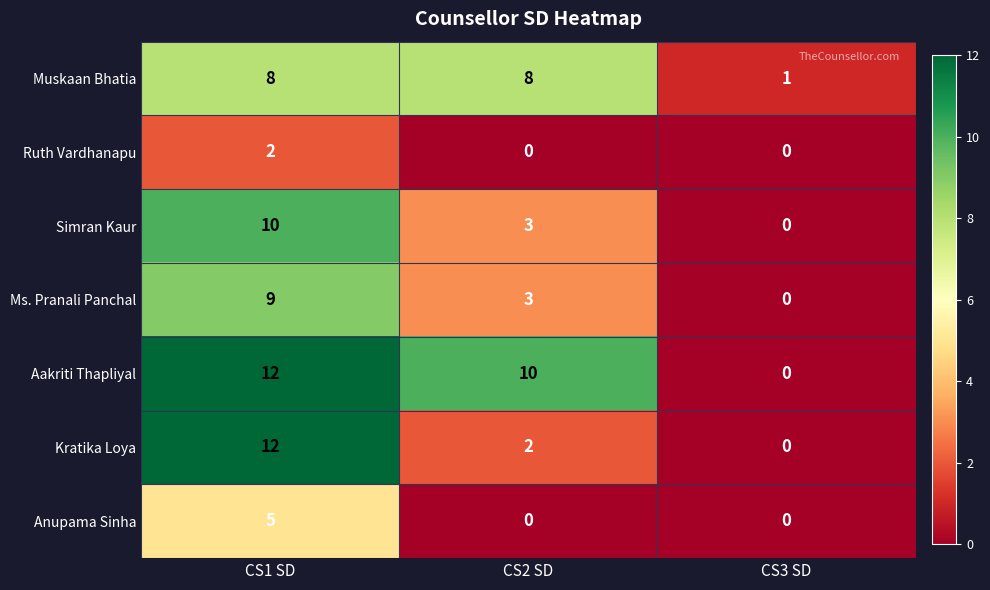

The value of Ruth Vardhanapu at CS3 SD is 0. True or false?

True